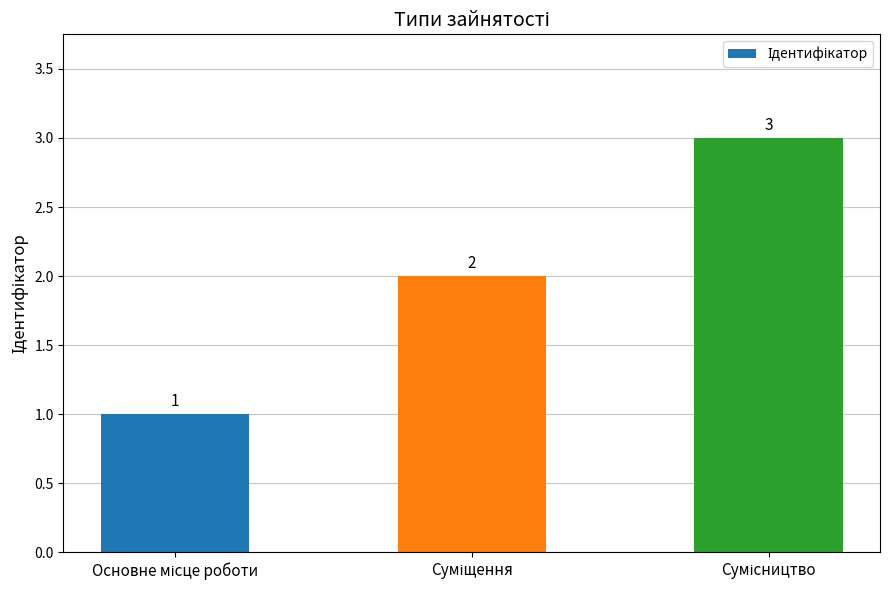

Does the chart contain any negative values?

No